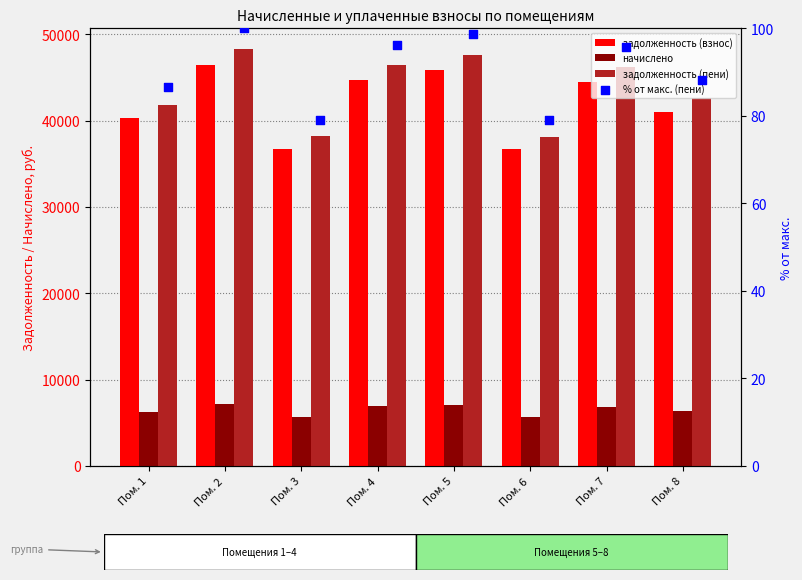

Is the value of задолженность (пени) at Пом. 4 greater than the value of задолженность (взнос) at Пом. 6?

Yes